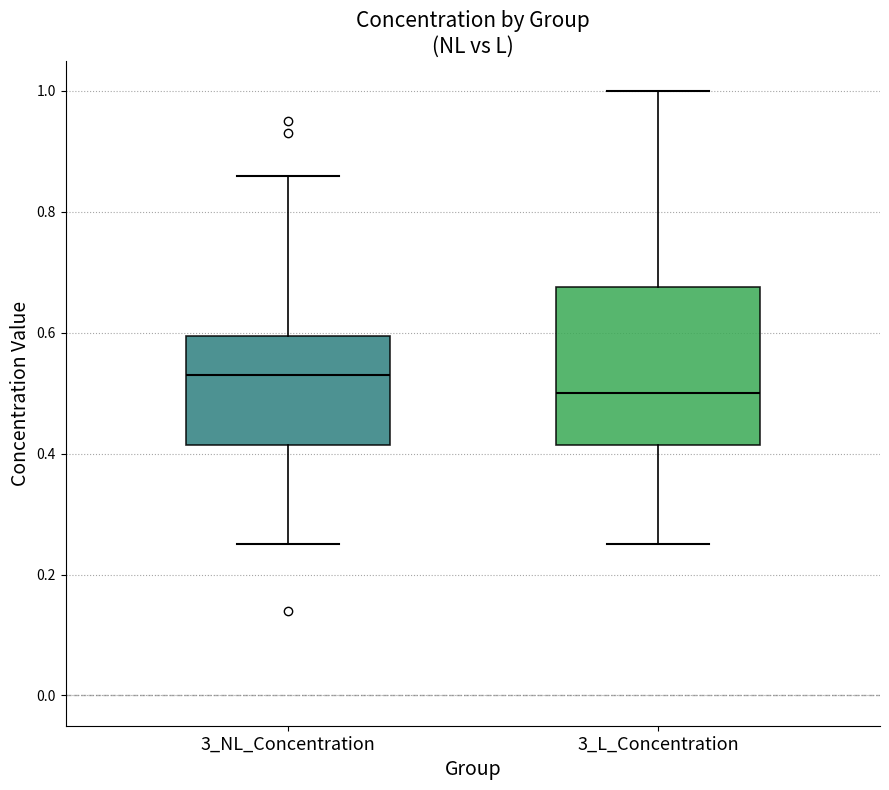

Reading left to right, read every box against the y-axis: the position of its median line, the range the box covers, and the ends of its whiskers. The values are not printed on the chart, so give them approximately, as read against the axis.

3_NL_Concentration: median 0.54, box 0.42 to 0.60, whiskers 0.26 to 0.86
3_L_Concentration: median 0.50, box 0.42 to 0.68, whiskers 0.26 to 1.00